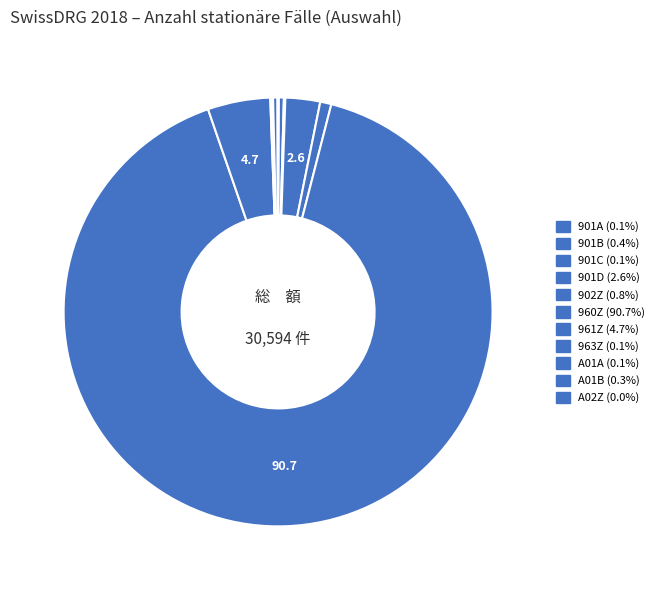

Is there a majority slice in this chart?

Yes